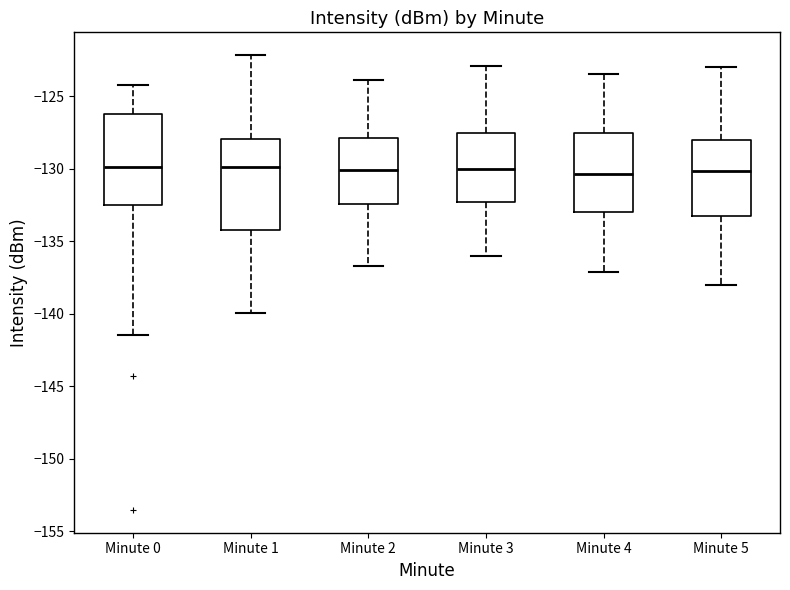

Reading left to right, transcribe this box plot: for each box, give where its median line is, the range the box spans, and where its two whiskers end, as read against the y-axis. The values are not printed on the chart, so give them approximately, as read against the axis.

Minute 0: median -130.0, box -132.5 to -126.0, whiskers -141.5 to -124.0
Minute 1: median -130.0, box -134.0 to -128.0, whiskers -140.0 to -122.0
Minute 2: median -130.0, box -132.5 to -128.0, whiskers -136.5 to -124.0
Minute 3: median -130.0, box -132.5 to -127.5, whiskers -136.0 to -123.0
Minute 4: median -130.5, box -133.0 to -127.5, whiskers -137.0 to -123.5
Minute 5: median -130.0, box -133.0 to -128.0, whiskers -138.0 to -123.0